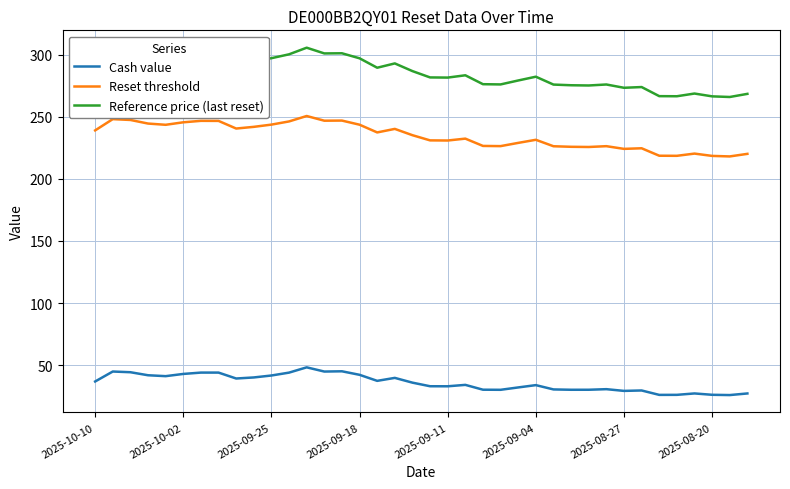

What is the lowest value of the Reset threshold series?

218.1